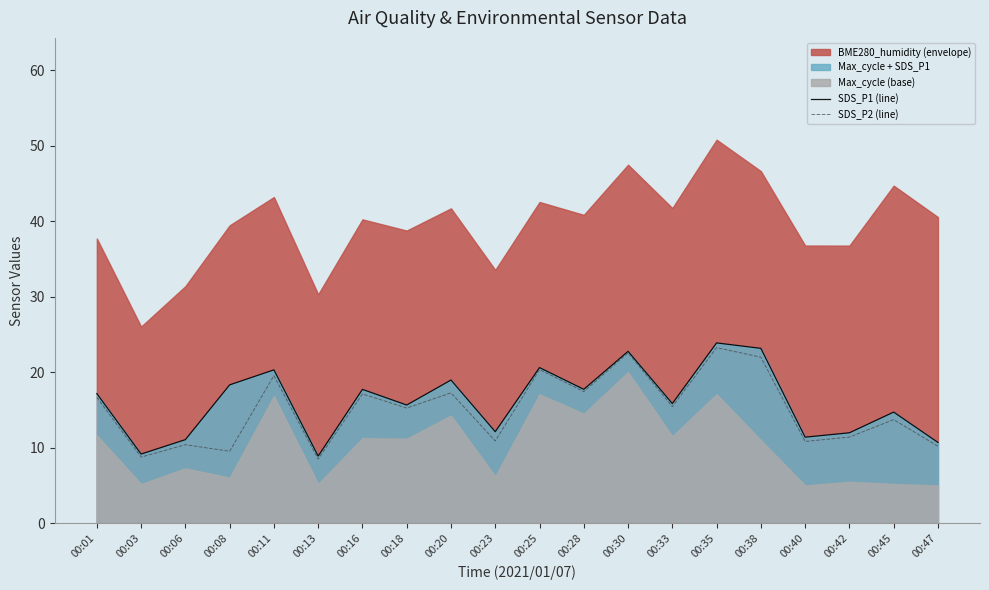

The SDS_P2 (line) series shows 8.5 at 00:13. True or false?

True